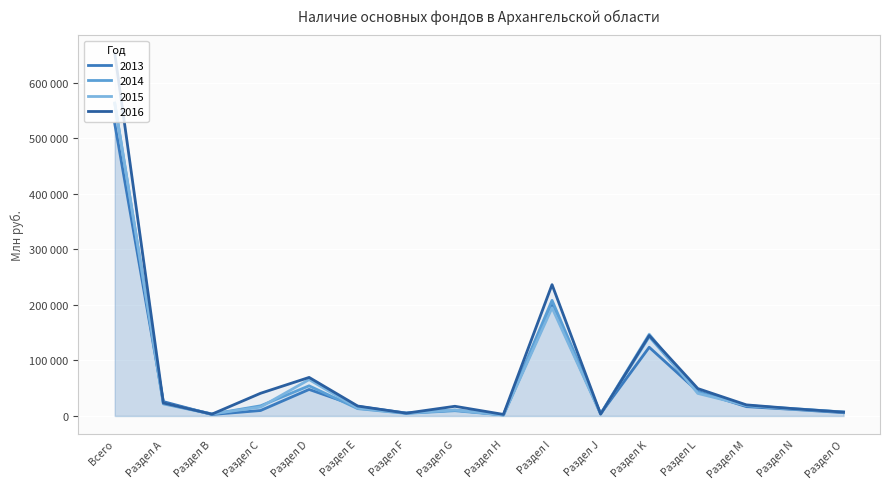

Which label corresponds to the largest value in the chart?

Всего